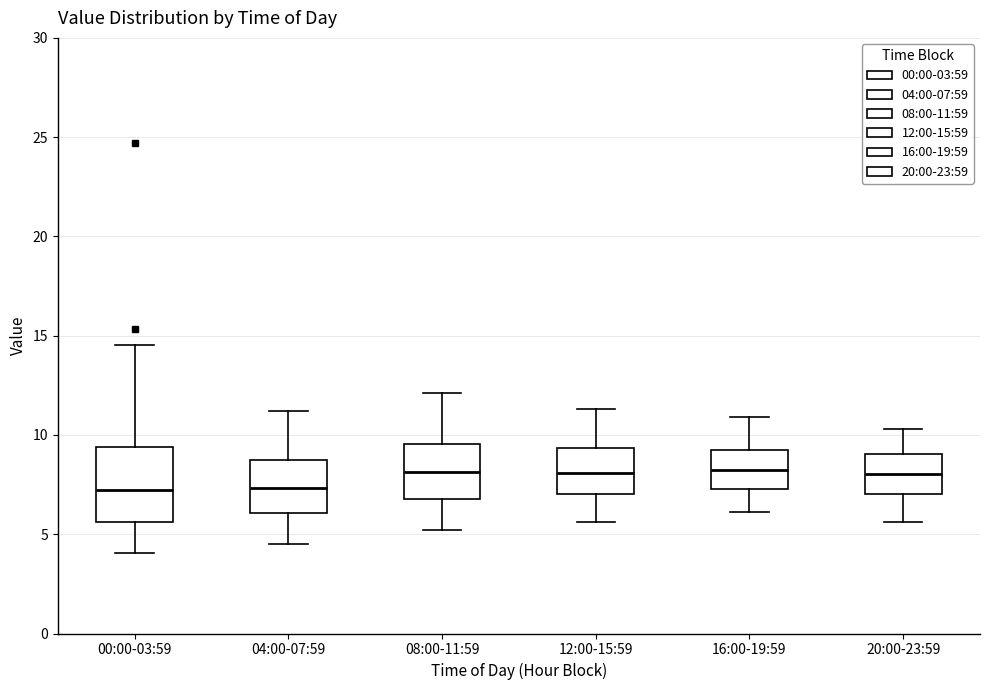

Which box is the tallest, from its lower edge to its upper edge?

00:00-03:59